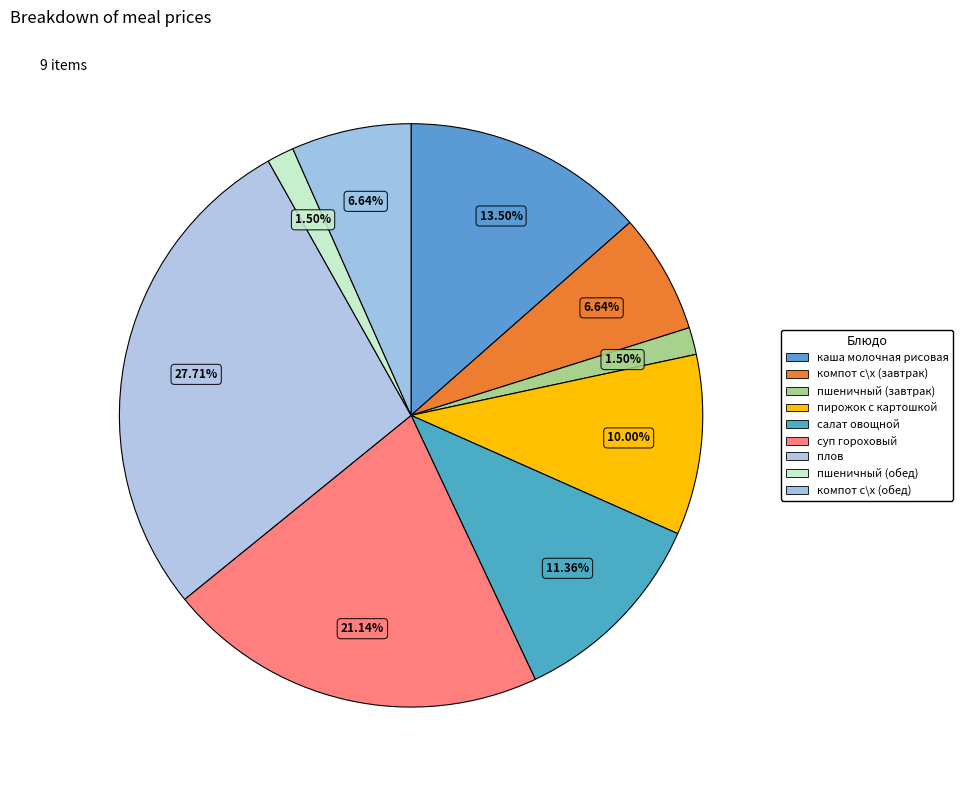

True or false: пирожок с картошкой accounts for 20% of the total.

False